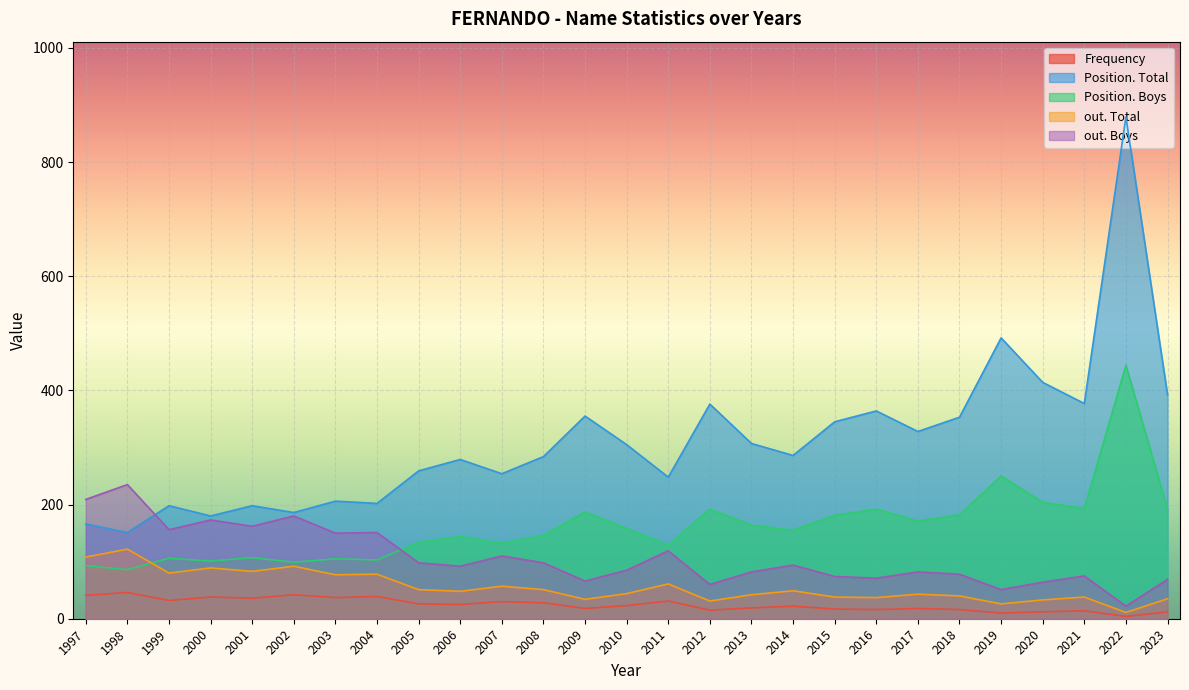

Which series changed the most between 2006 and 2015?

Position. Total